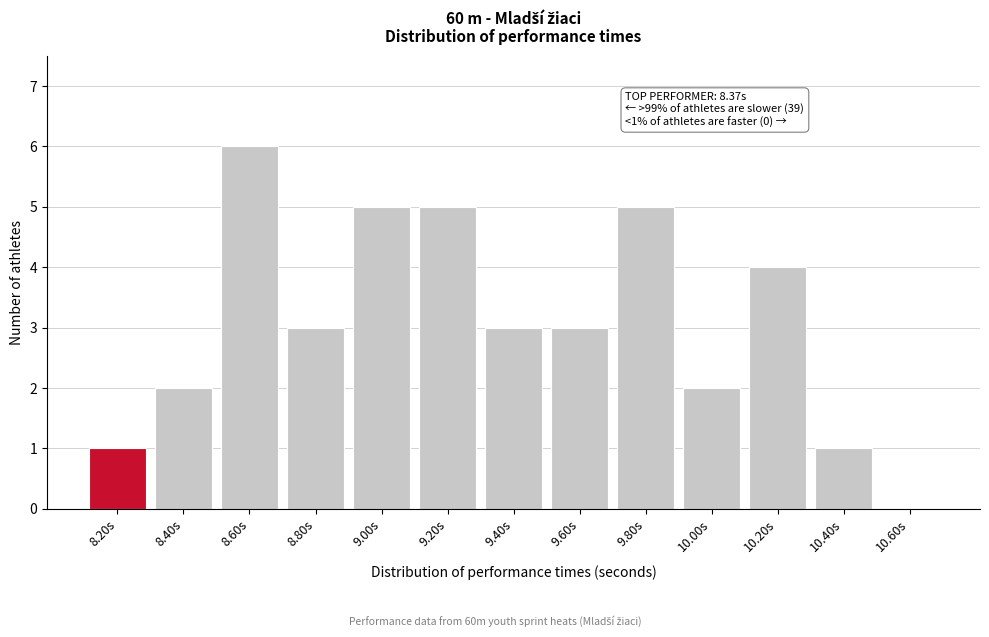

Reading left to right, transcribe all the data shown in this chart.

8.20s=1	8.40s=2	8.60s=6	8.80s=3	9.00s=5	9.20s=5	9.40s=3	9.60s=3	9.80s=5	10.00s=2	10.20s=4	10.40s=1	10.60s=0